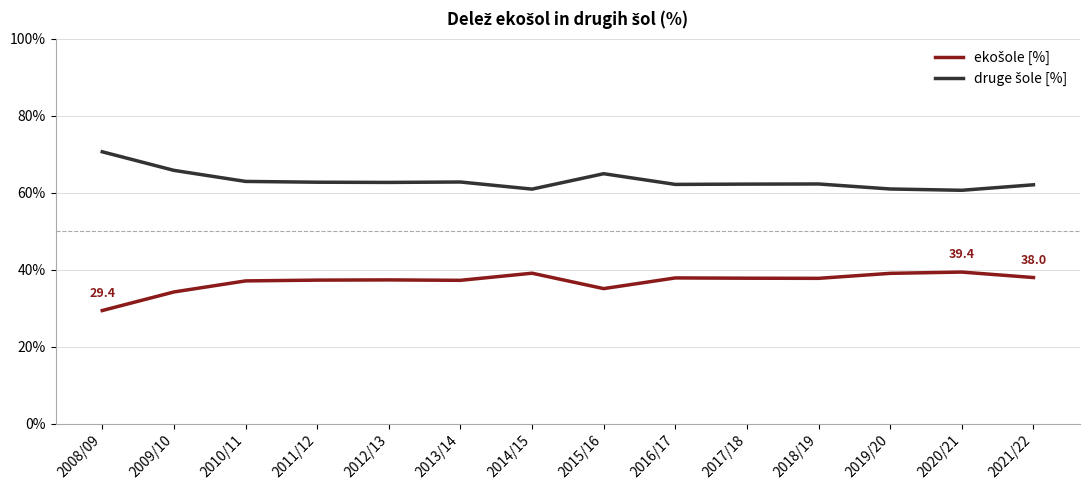

What is the maximum value shown in the chart?

70.6